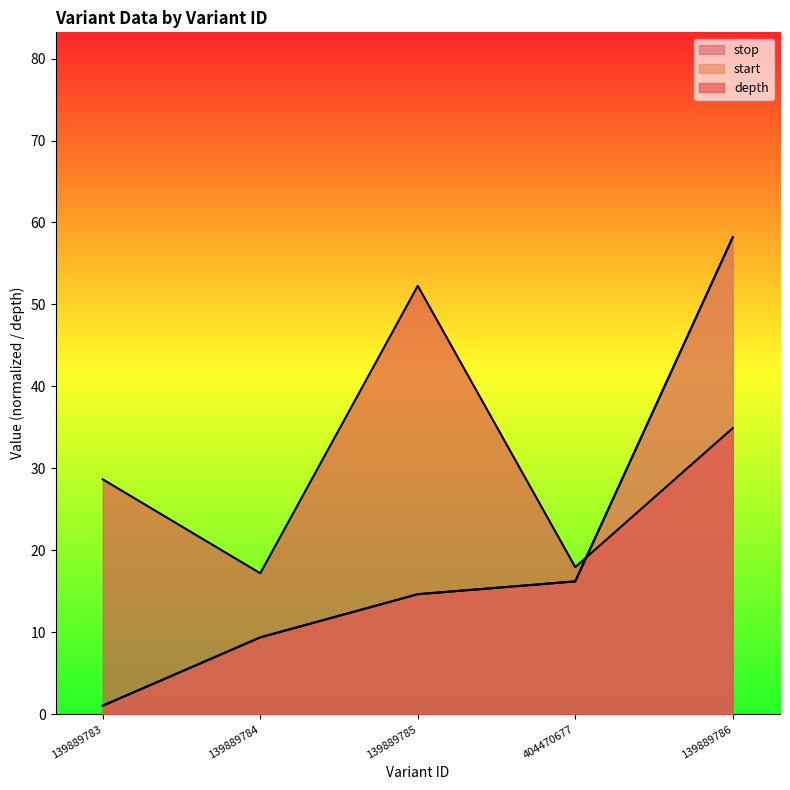

Where does the depth series first go above 28?

139889783